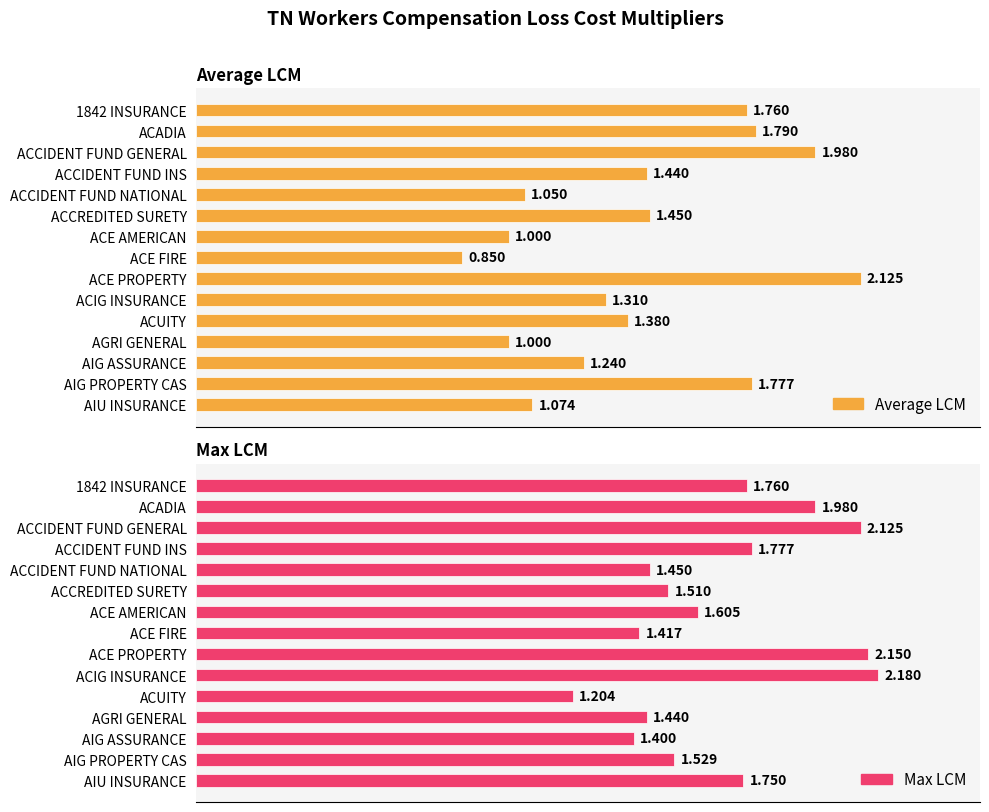

What position from the right is ACCIDENT FUND NATIONAL?

11